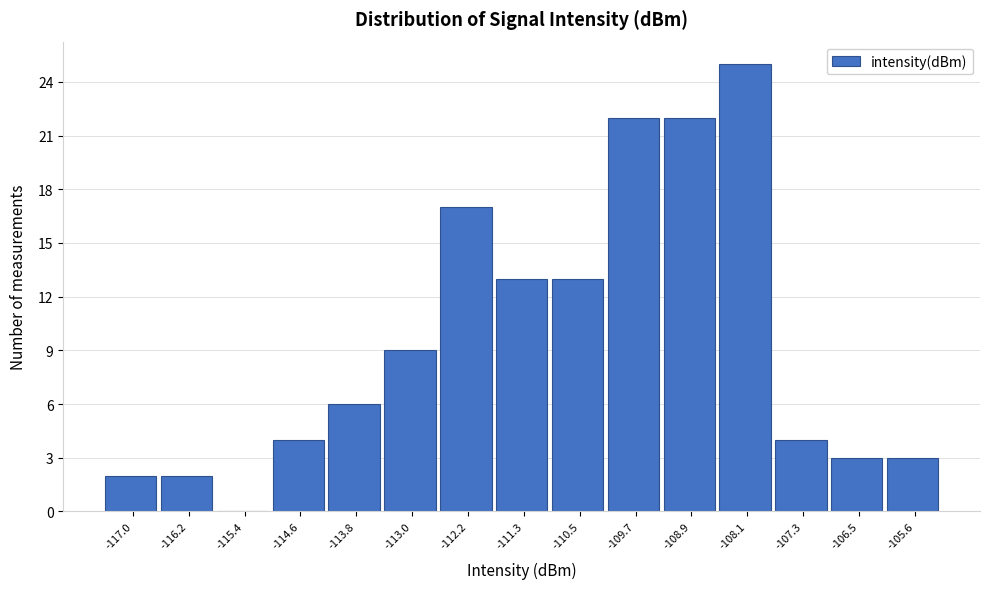

What is the height of the bar covering -109.3 to -108.5 on the x-axis? Neither the bar edges nor the heights are printed on the chart, so give them approximately, as read against the axes.

22